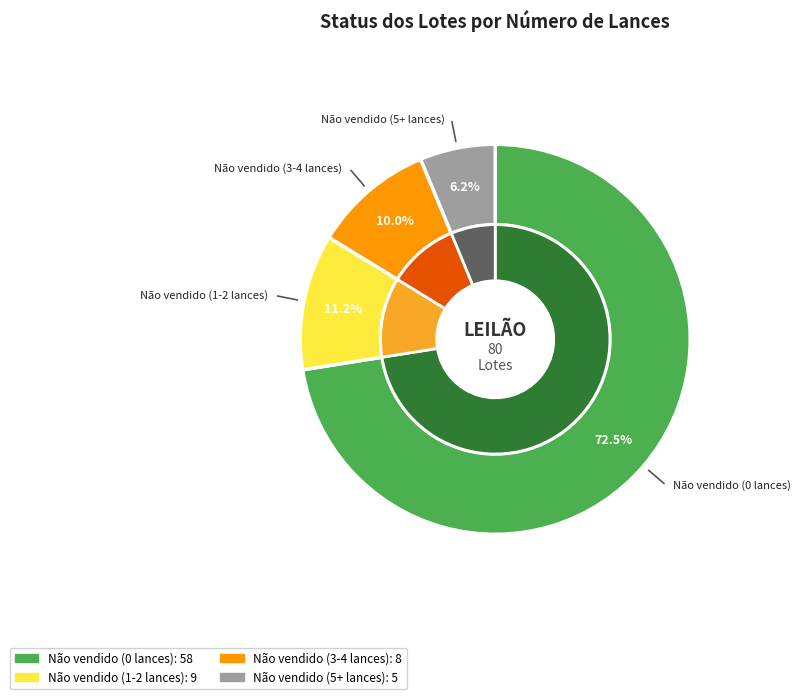

What portion of the pie excludes Não vendido (0 lances)?

27.5%